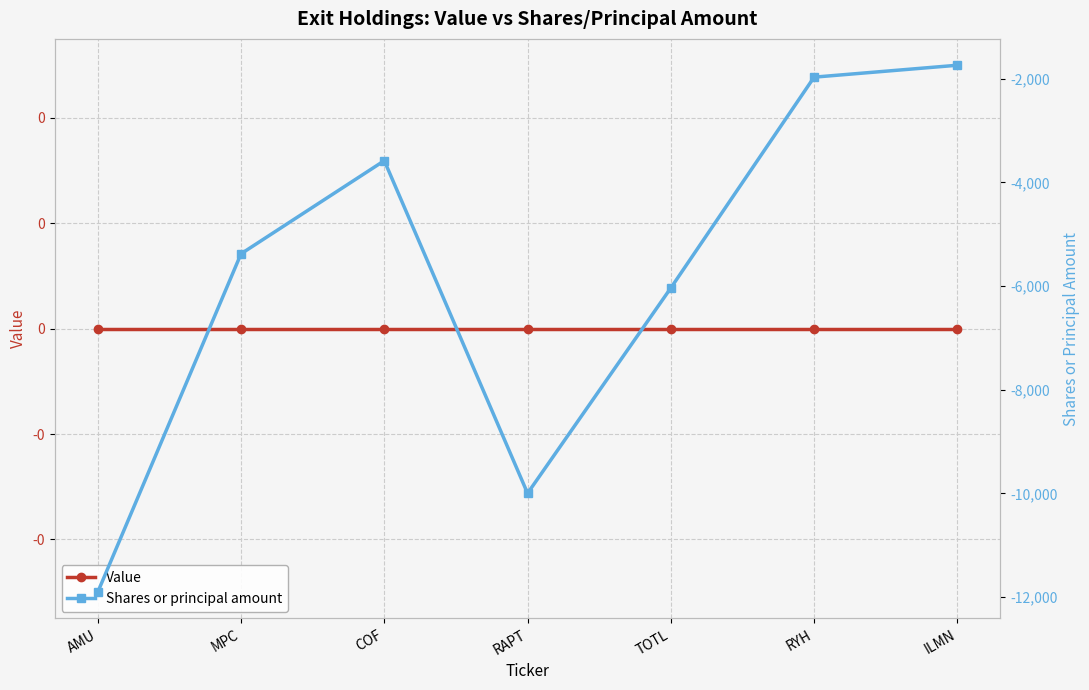

The Value series shows 0 at COF. True or false?

True